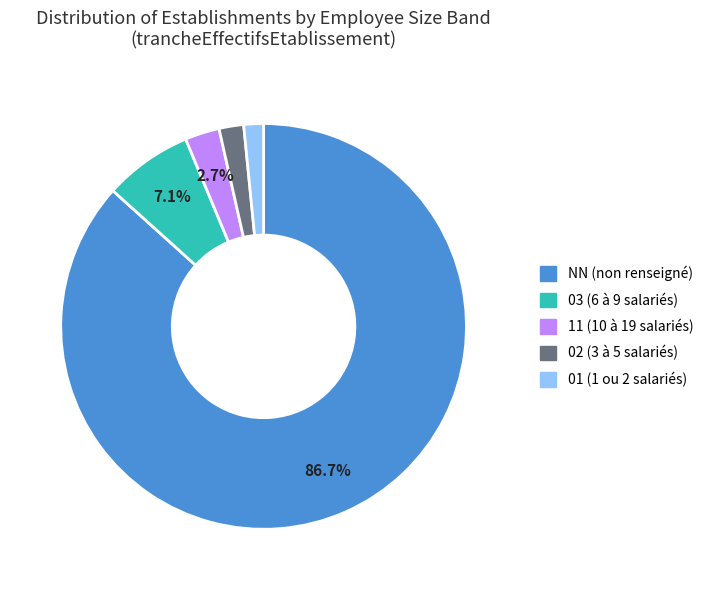

The NN slice represents 76% of the pie. True or false?

False